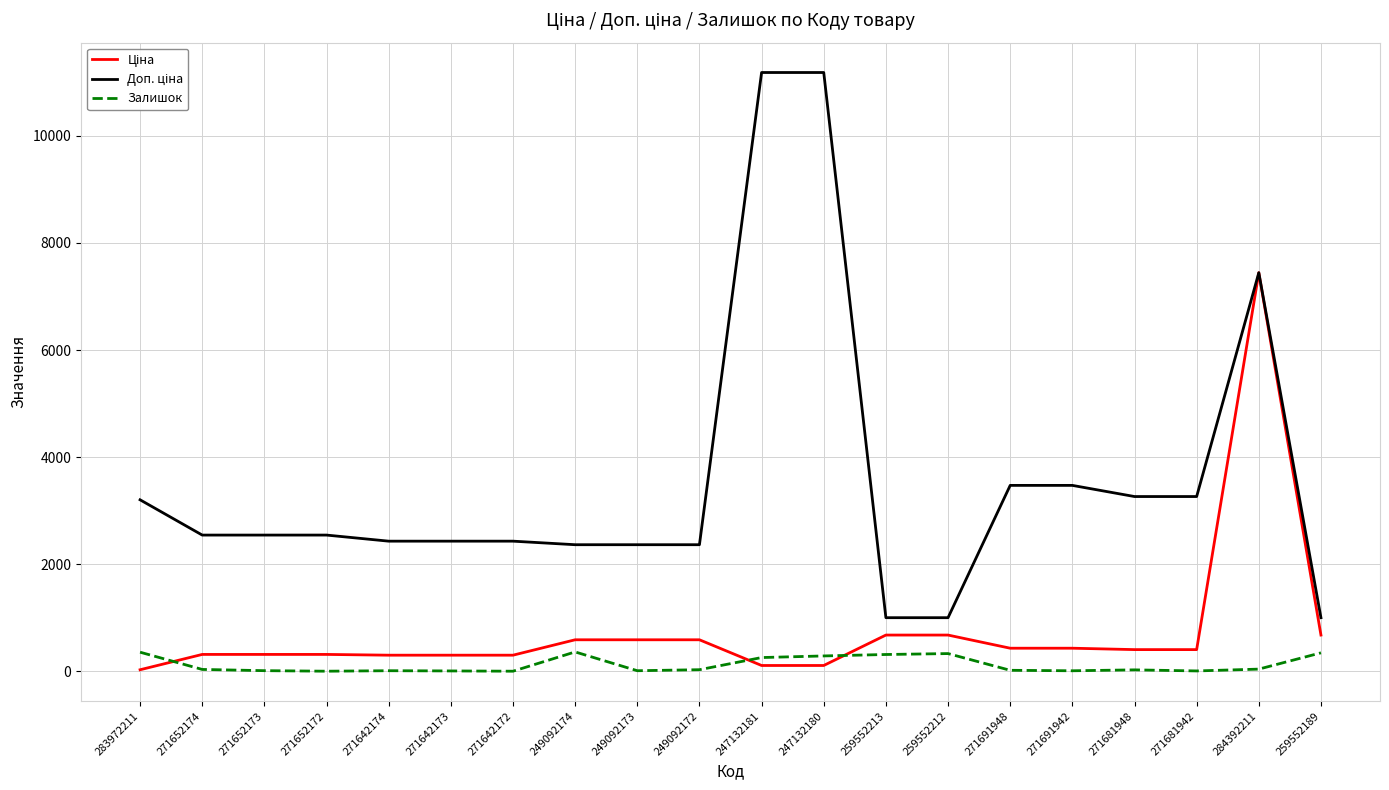

The Залишок series shows 5.0 at 271642172. True or false?

True